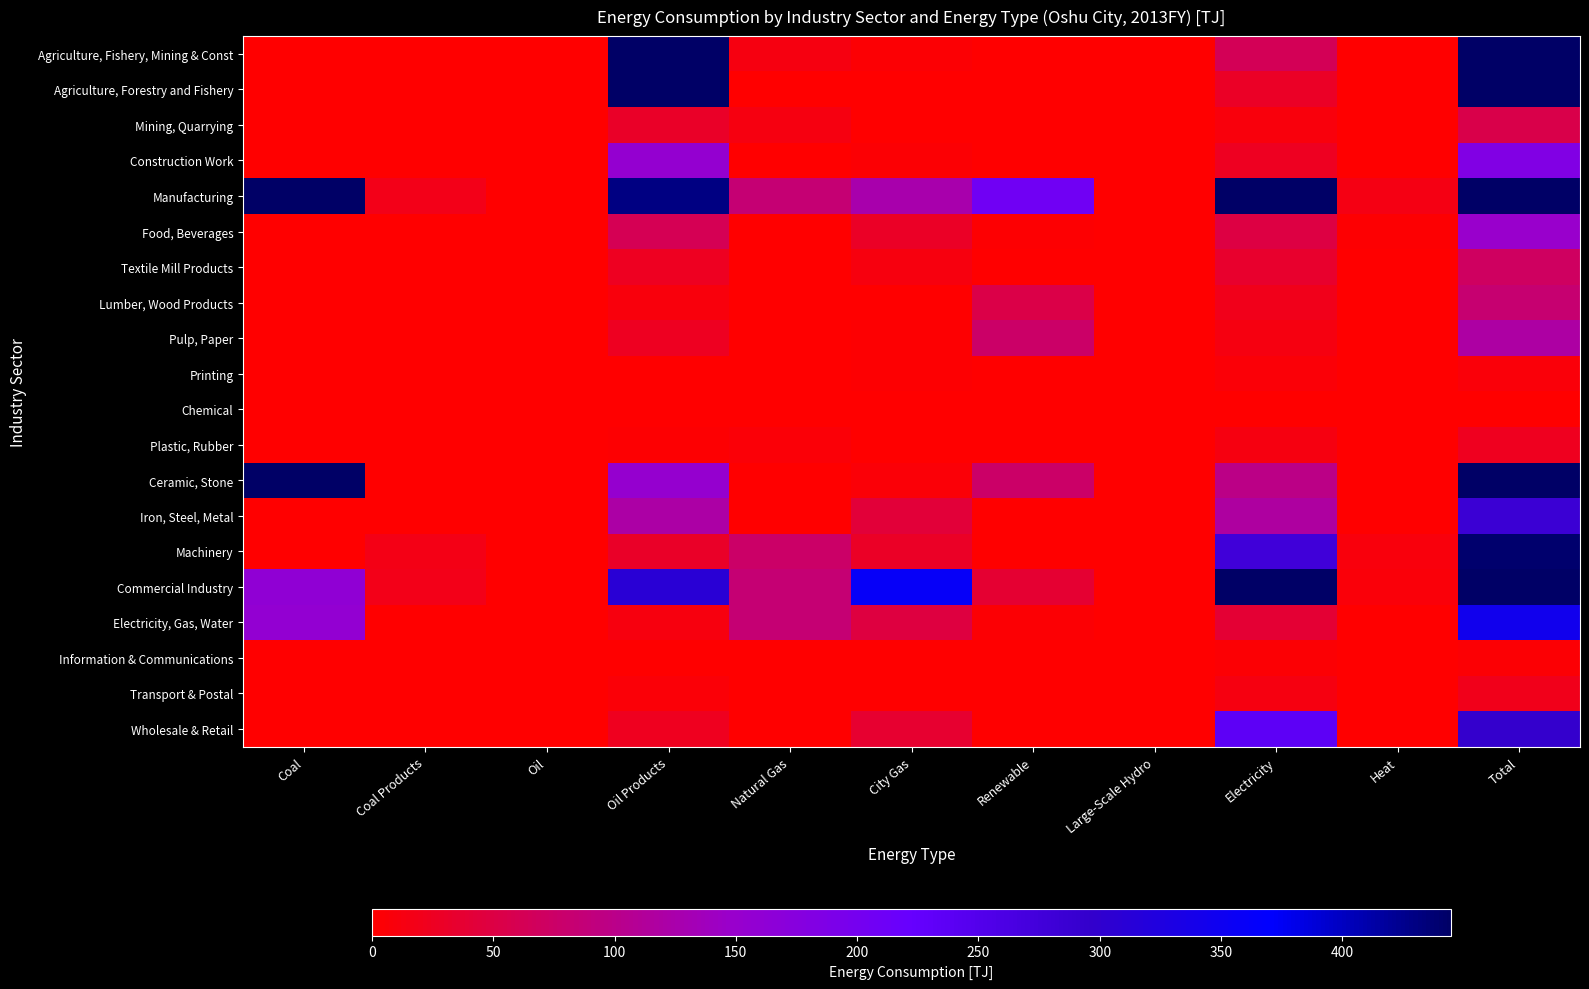

Reading left to right, list all the values displayed in this chart.

Agriculture, Fishery, Mining & Const: Coal=0.0	Coal Products=1.4	Oil=0.0	Oil Products=709.9	Natural Gas=13.9	City Gas=4.3	Renewable=0.1	Large-Scale Hydro=0.0	Electricity=62.7	Heat=0.0	Total=792.3
Agriculture, Forestry and Fishery: Coal=0.0	Coal Products=0.0	Oil=0.0	Oil Products=525.0	Natural Gas=0.0	City Gas=0.2	Renewable=0.1	Large-Scale Hydro=0.0	Electricity=29.0	Heat=0.0	Total=554.3
Mining, Quarrying: Coal=0.0	Coal Products=1.4	Oil=0.0	Oil Products=30.2	Natural Gas=13.9	City Gas=0.3	Renewable=0.0	Large-Scale Hydro=0.0	Electricity=8.7	Heat=0.0	Total=54.5
Construction Work: Coal=0.0	Coal Products=0.0	Oil=0.0	Oil Products=154.7	Natural Gas=0.0	City Gas=3.8	Renewable=0.0	Large-Scale Hydro=0.0	Electricity=25.0	Heat=0.0	Total=183.5
Manufacturing: Coal=646.2	Coal Products=17.9	Oil=0.0	Oil Products=430.0	Natural Gas=84.7	City Gas=125.6	Renewable=207.5	Large-Scale Hydro=0.0	Electricity=637.5	Heat=15.5	Total=2164.9
Food, Beverages: Coal=1.5	Coal Products=0.1	Oil=0.0	Oil Products=61.1	Natural Gas=0.7	City Gas=29.3	Renewable=2.6	Large-Scale Hydro=0.0	Electricity=50.4	Heat=2.7	Total=148.4
Textile Mill Products: Coal=0.2	Coal Products=0.0	Oil=0.0	Oil Products=24.8	Natural Gas=0.0	City Gas=11.6	Renewable=0.0	Large-Scale Hydro=0.0	Electricity=33.8	Heat=0.0	Total=70.4
Lumber, Wood Products: Coal=0.0	Coal Products=0.0	Oil=0.0	Oil Products=8.7	Natural Gas=0.0	City Gas=0.4	Renewable=53.3	Large-Scale Hydro=0.0	Electricity=19.9	Heat=0.4	Total=82.6
Pulp, Paper: Coal=1.0	Coal Products=0.0	Oil=0.0	Oil Products=26.0	Natural Gas=0.0	City Gas=2.0	Renewable=75.4	Large-Scale Hydro=0.0	Electricity=13.6	Heat=0.3	Total=118.3
Printing: Coal=0.0	Coal Products=0.0	Oil=0.0	Oil Products=0.4	Natural Gas=0.0	City Gas=1.8	Renewable=0.0	Large-Scale Hydro=0.0	Electricity=6.4	Heat=0.0	Total=8.6
Chemical: Coal=0.0	Coal Products=0.0	Oil=0.0	Oil Products=0.0	Natural Gas=0.0	City Gas=0.0	Renewable=0.0	Large-Scale Hydro=0.0	Electricity=0.0	Heat=0.0	Total=0.0
Plastic, Rubber: Coal=0.0	Coal Products=0.0	Oil=0.0	Oil Products=2.0	Natural Gas=6.1	City Gas=1.7	Renewable=0.1	Large-Scale Hydro=0.0	Electricity=13.4	Heat=0.4	Total=23.8
Ceramic, Stone: Coal=643.1	Coal Products=0.4	Oil=0.0	Oil Products=154.3	Natural Gas=0.1	City Gas=6.0	Renewable=75.9	Large-Scale Hydro=0.0	Electricity=97.9	Heat=0.7	Total=978.4
Iron, Steel, Metal: Coal=0.4	Coal Products=1.1	Oil=0.0	Oil Products=120.1	Natural Gas=1.4	City Gas=43.2	Renewable=0.0	Large-Scale Hydro=0.0	Electricity=116.8	Heat=0.8	Total=283.8
Machinery: Coal=0.0	Coal Products=16.3	Oil=0.0	Oil Products=30.3	Natural Gas=76.4	City Gas=29.5	Renewable=0.2	Large-Scale Hydro=0.0	Electricity=277.8	Heat=10.2	Total=440.7
Commercial Industry: Coal=160.5	Coal Products=18.4	Oil=0.0	Oil Products=310.8	Natural Gas=84.8	City Gas=360.9	Renewable=36.9	Large-Scale Hydro=0.0	Electricity=849.0	Heat=7.2	Total=1828.2
Electricity, Gas, Water: Coal=157.5	Coal Products=0.1	Oil=0.0	Oil Products=11.9	Natural Gas=84.3	City Gas=47.3	Renewable=4.6	Large-Scale Hydro=0.0	Electricity=39.5	Heat=0.0	Total=345.2
Information & Communications: Coal=0.0	Coal Products=0.0	Oil=0.0	Oil Products=0.2	Natural Gas=0.0	City Gas=0.8	Renewable=0.0	Large-Scale Hydro=0.0	Electricity=3.7	Heat=0.0	Total=4.7
Transport & Postal: Coal=0.0	Coal Products=0.0	Oil=0.0	Oil Products=5.6	Natural Gas=0.0	City Gas=1.4	Renewable=0.0	Large-Scale Hydro=0.0	Electricity=13.7	Heat=0.0	Total=20.7
Wholesale & Retail: Coal=0.0	Coal Products=0.0	Oil=0.0	Oil Products=24.0	Natural Gas=0.0	City Gas=36.0	Renewable=0.0	Large-Scale Hydro=0.0	Electricity=235.0	Heat=0.2	Total=295.2